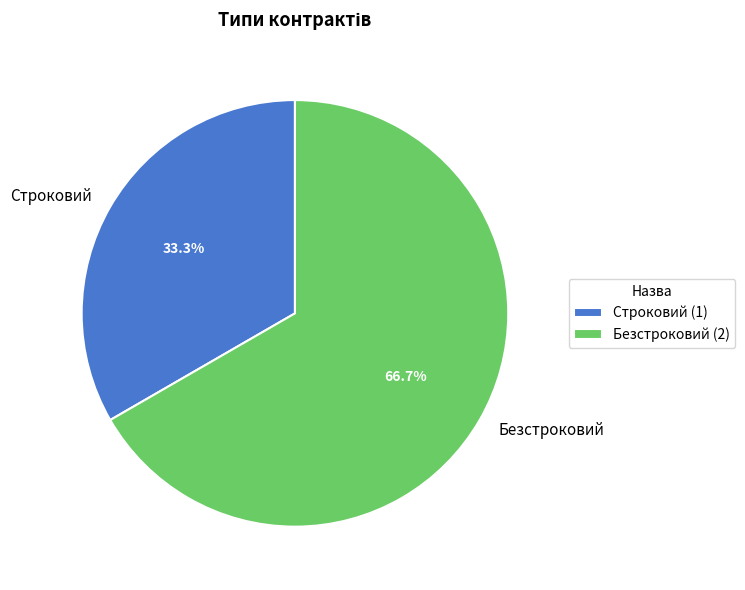

True or false: Безстроковий accounts for 67% of the total.

True